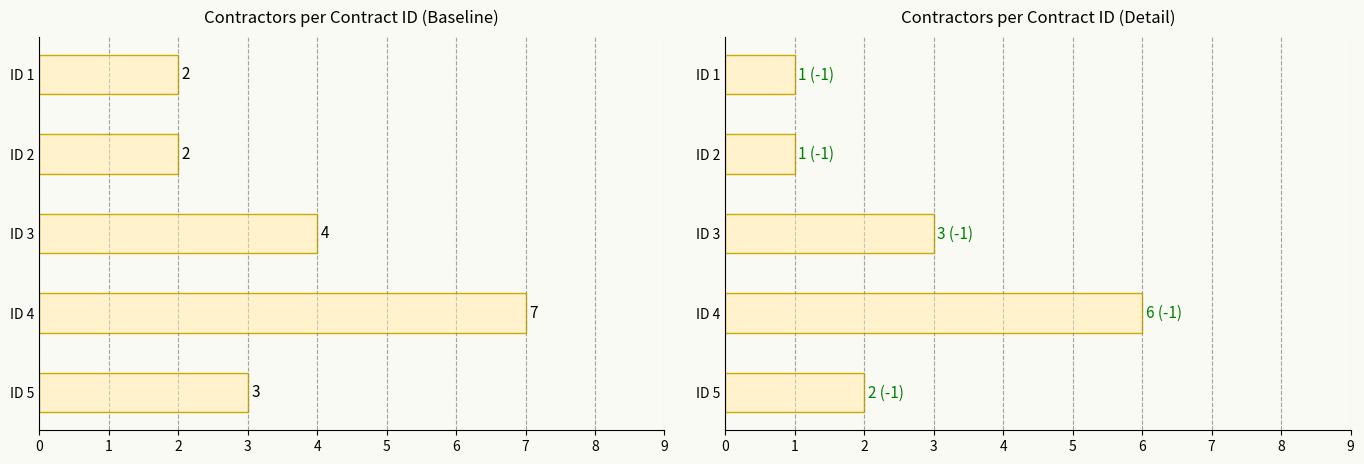

What is the minimum value shown in the chart?

1